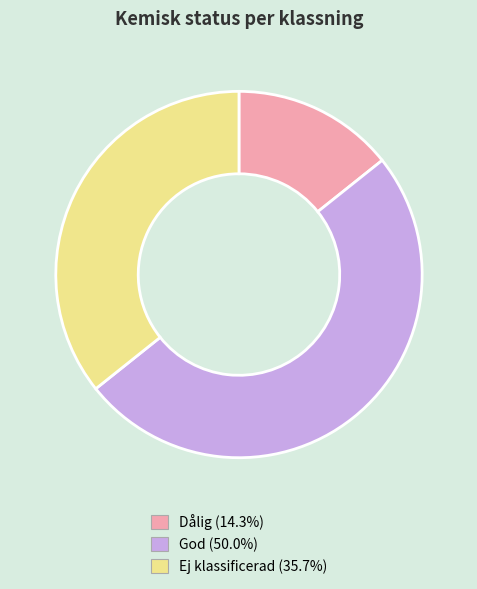

Which category has the biggest portion of the pie?

God